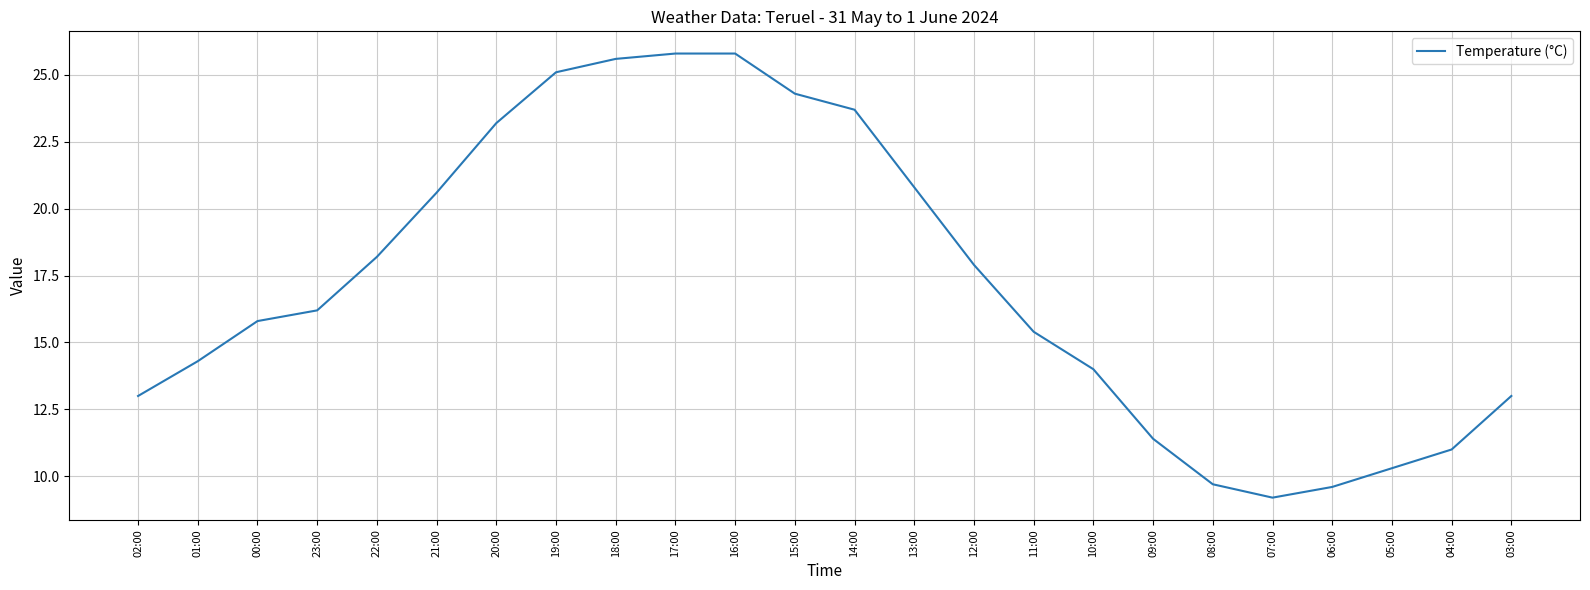

What position from the left is 19:00?

8